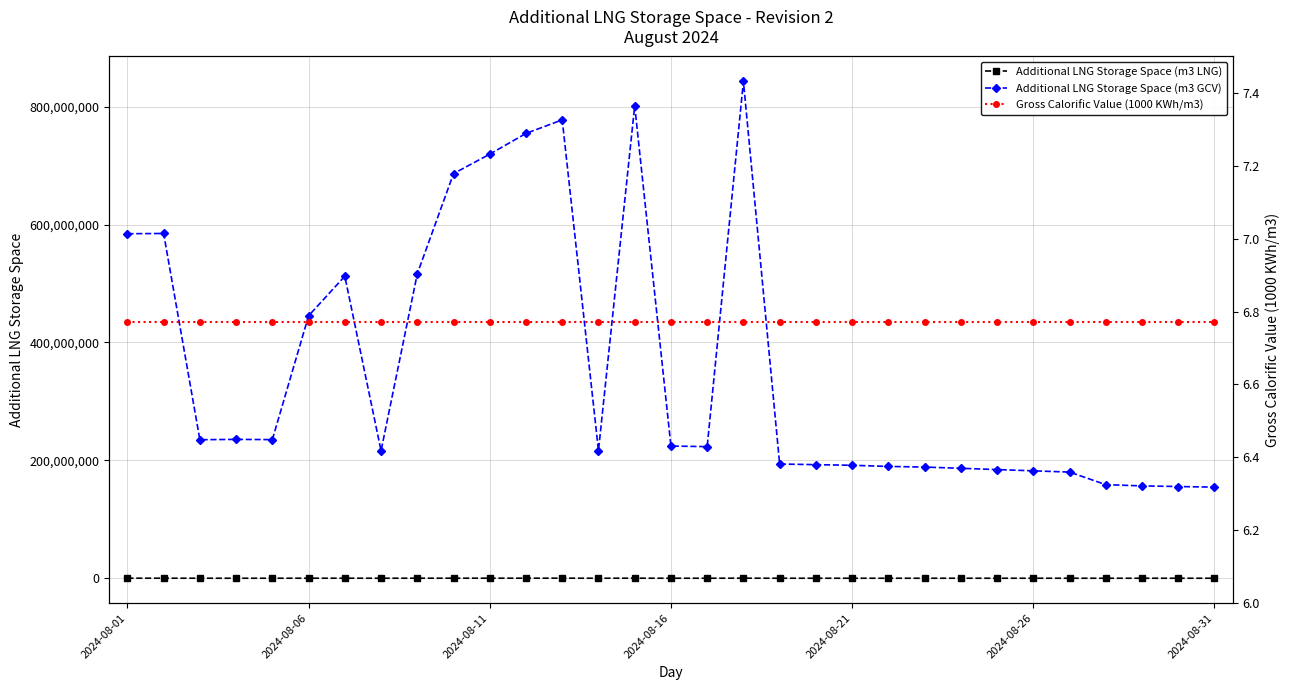

True or false: Additional LNG Storage Space (m3 GCV) has more than 2 points higher than both neighbors.

True